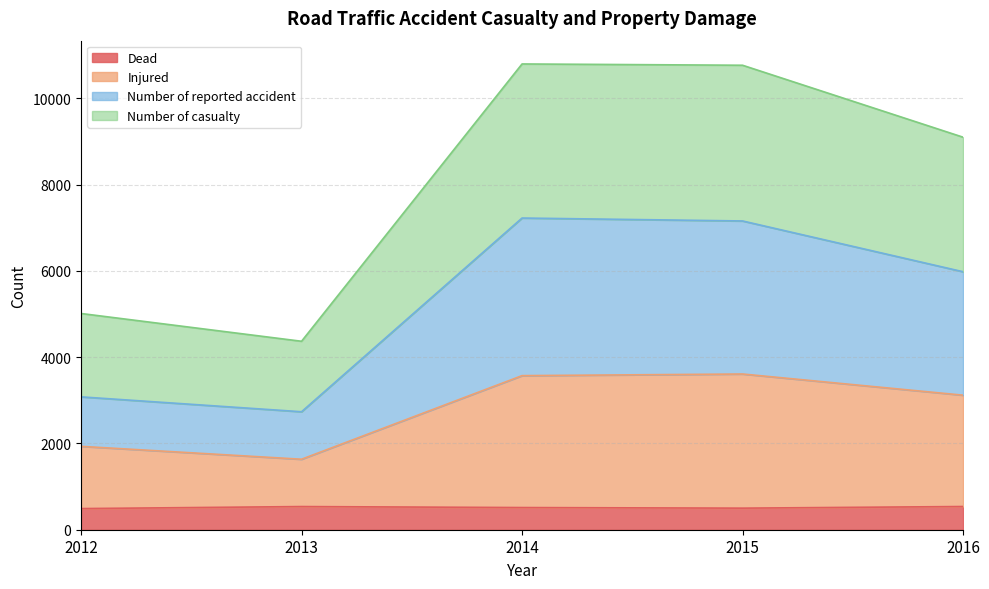

Reading left to right, transcribe all the data shown in this chart.

Dead: 490	537	514	500	538
Injured: 1933	1634	3572	3610	3119
Number of reported accident: 3080	2735	7226	7158	5981
Number of casualty: 5013	4369	10798	10768	9100